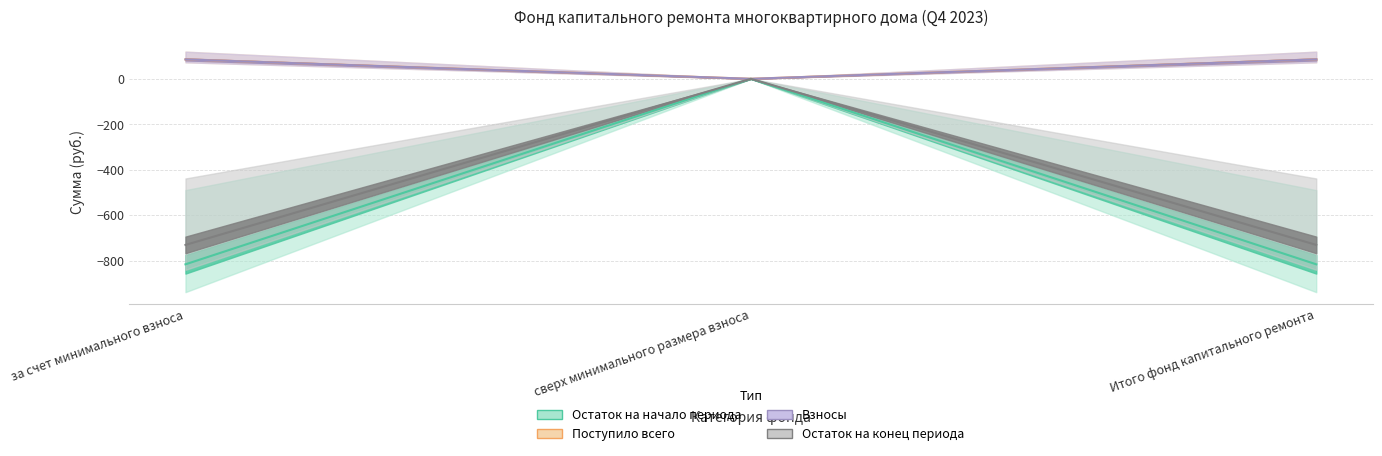

What is the label of the 2nd point from the right?

сверх минимального размера взноса